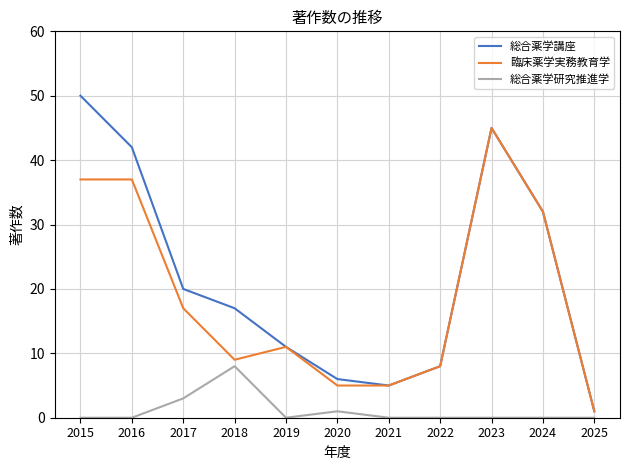

What is the highest value of the 臨床薬学実務教育学 series?

45